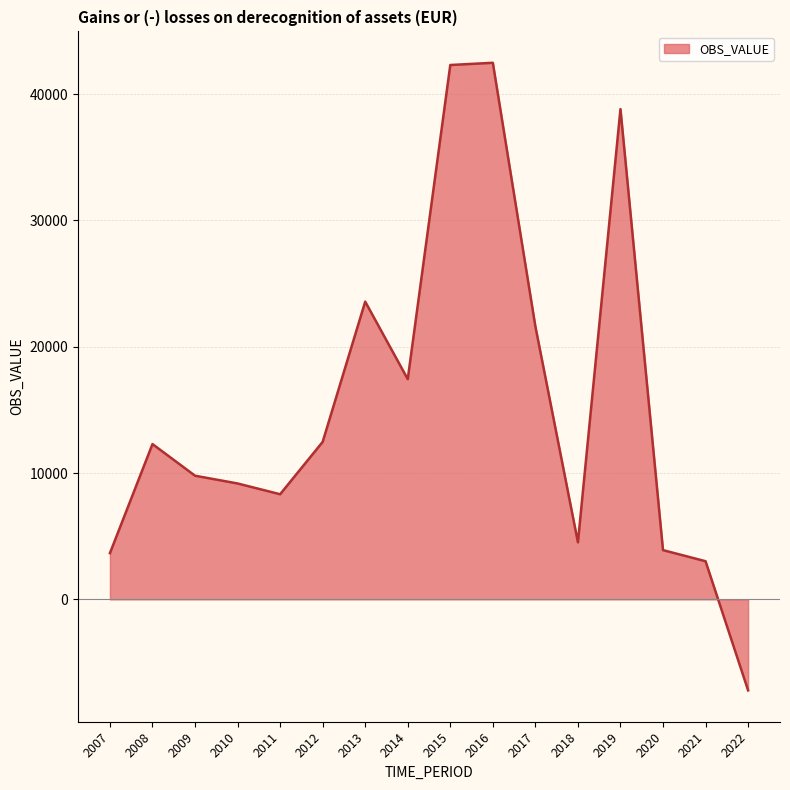

True or false: there are more than 2 points higher than both neighbors.

True